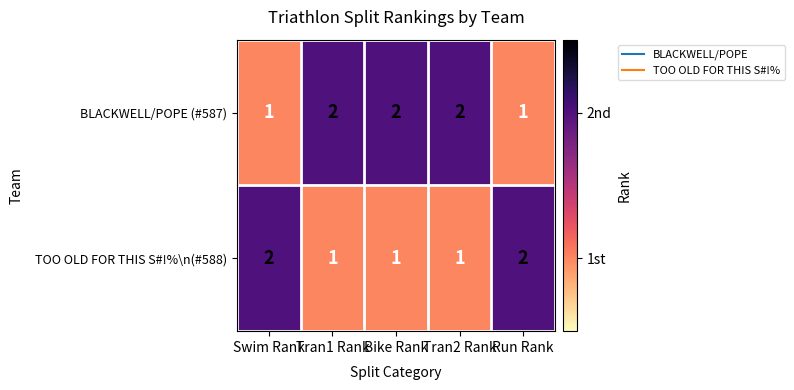

Reading left to right, list all the values displayed in this chart.

BLACKWELL/POPE (#587): Swim Rank=1	Tran1 Rank=2	Bike Rank=2	Tran2 Rank=2	Run Rank=1
TOO OLD FOR THIS S#!%\n(#588): Swim Rank=2	Tran1 Rank=1	Bike Rank=1	Tran2 Rank=1	Run Rank=2